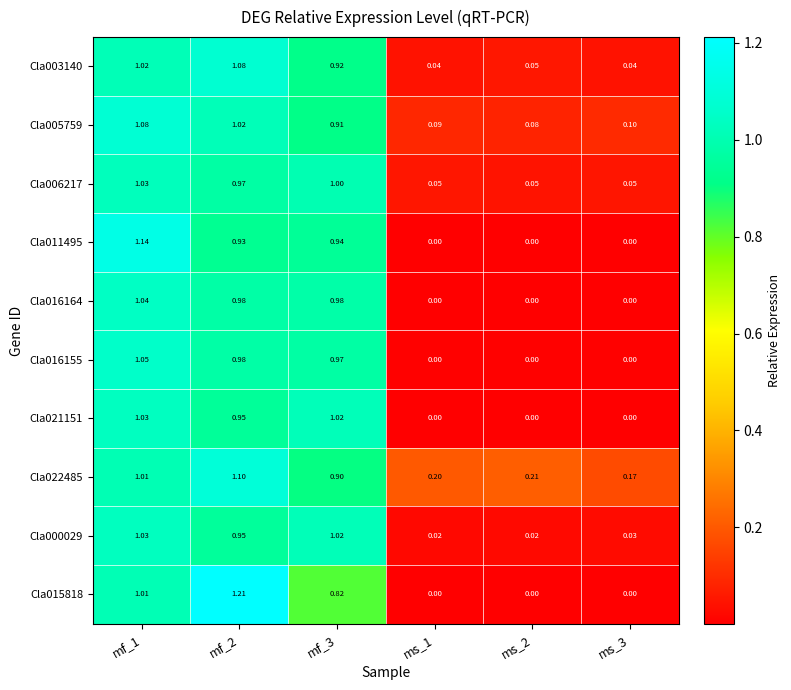

Is the value of Cla022485 at ms_1 greater than the value of Cla005759 at ms_3?

Yes